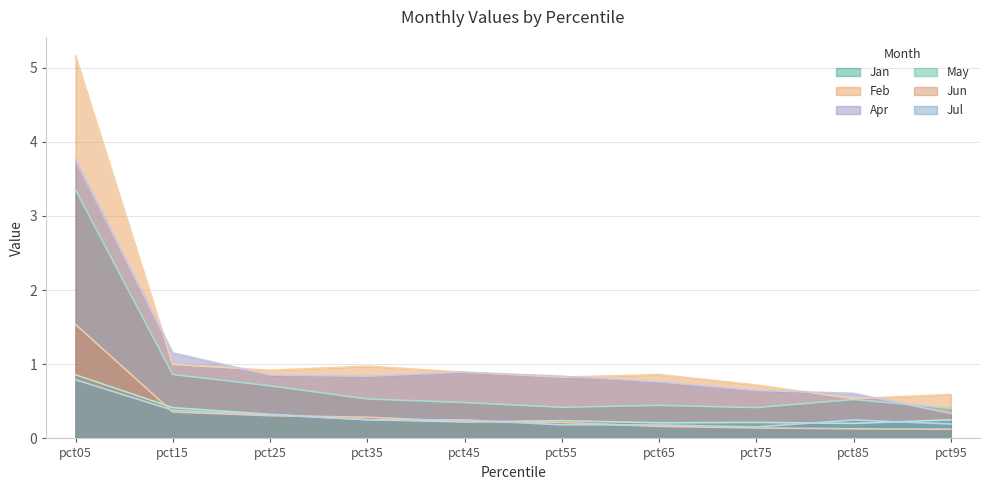

How many lines are shown in the chart?

6